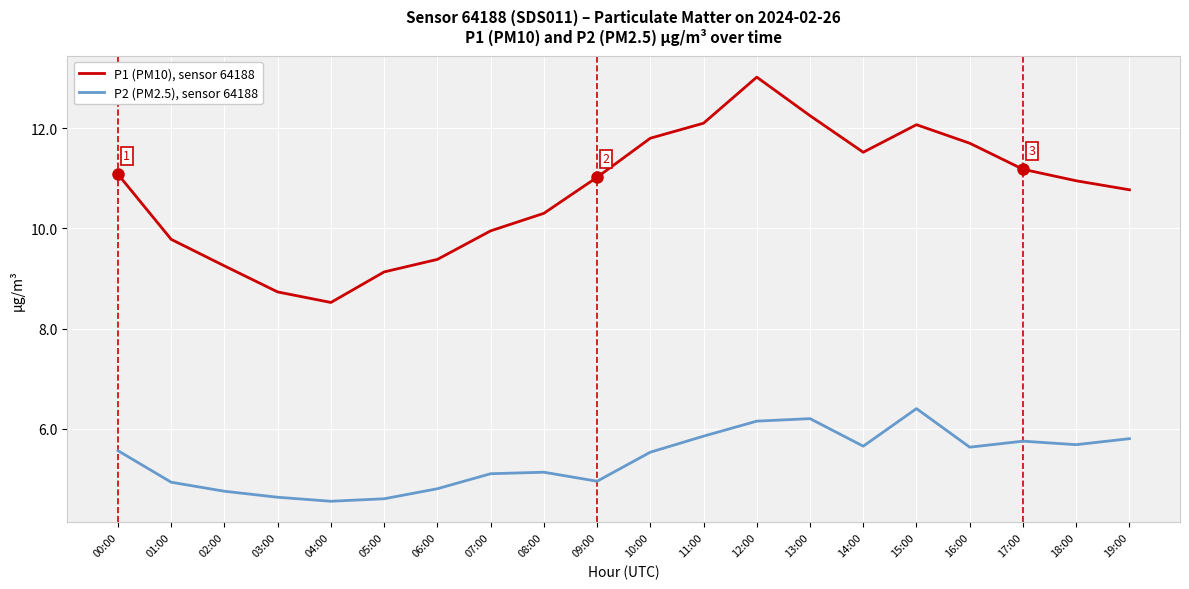

Rank the series by their average value, from highest to lowest.

P1 (PM10), sensor 64188, P2 (PM2.5), sensor 64188